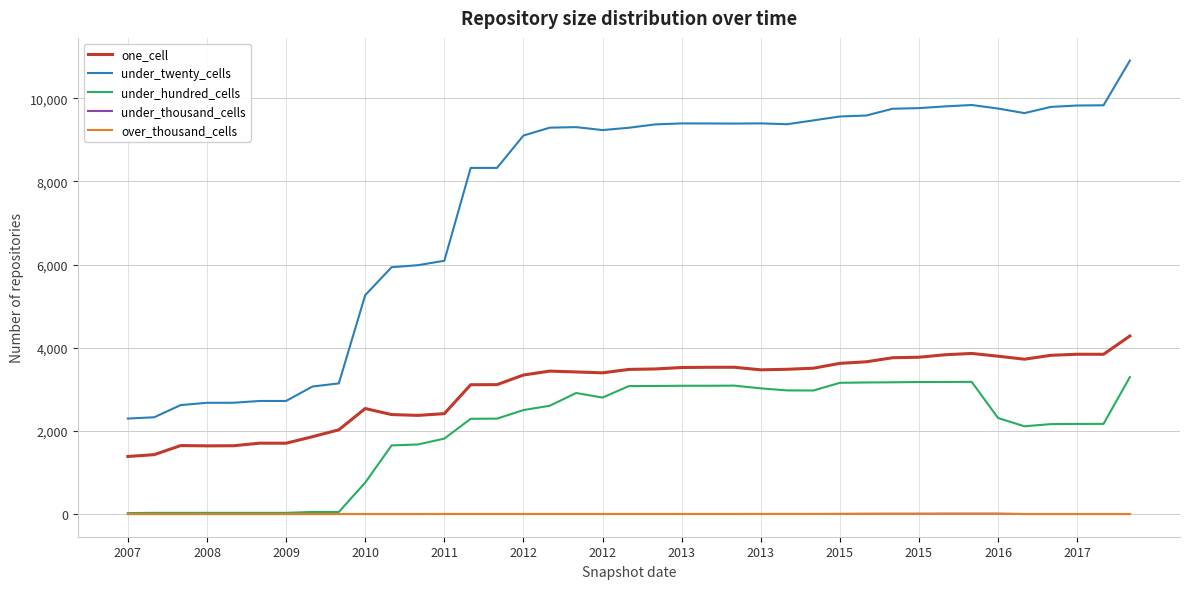

Which series has the widest spread of values?

under_twenty_cells